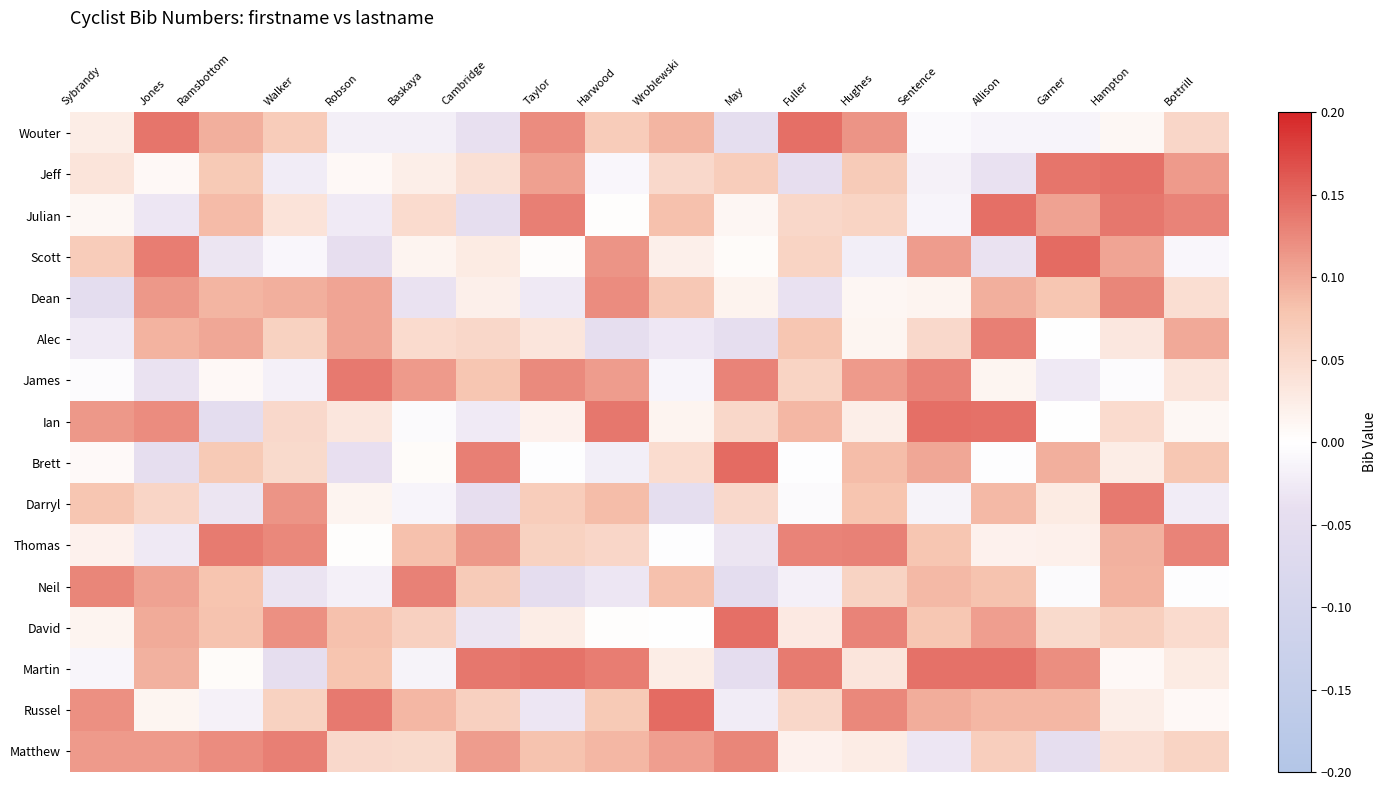

At how many categories does at least one series exceed 0?

18